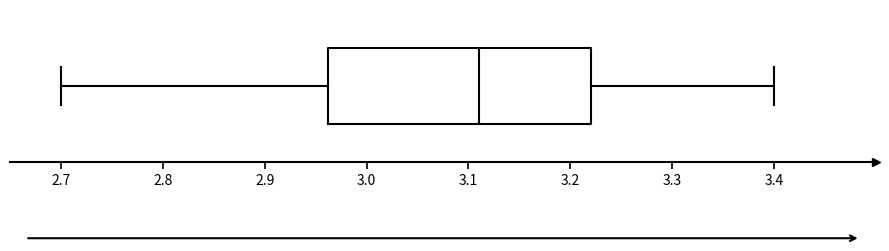

Where does the right whisker of the box end on the x-axis? The values are not printed on the chart, so give them approximately, as read against the axis.

3.40